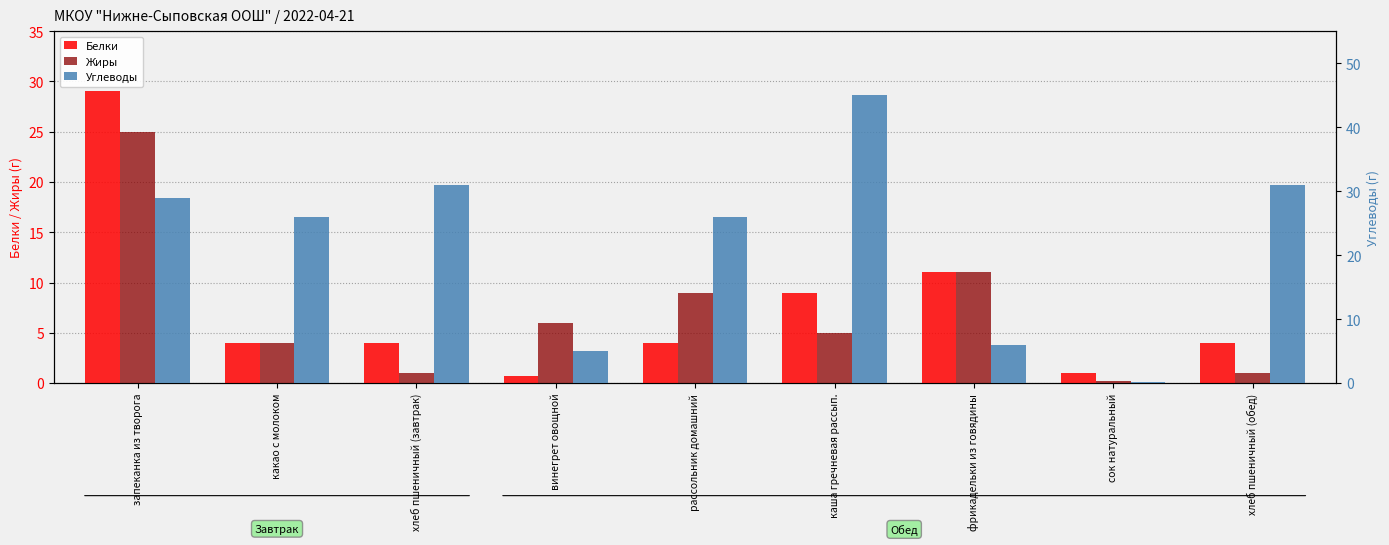

Is the value of Белки at хлеб пшеничный (обед) greater than the value of Жиры at рассольник домашний?

No